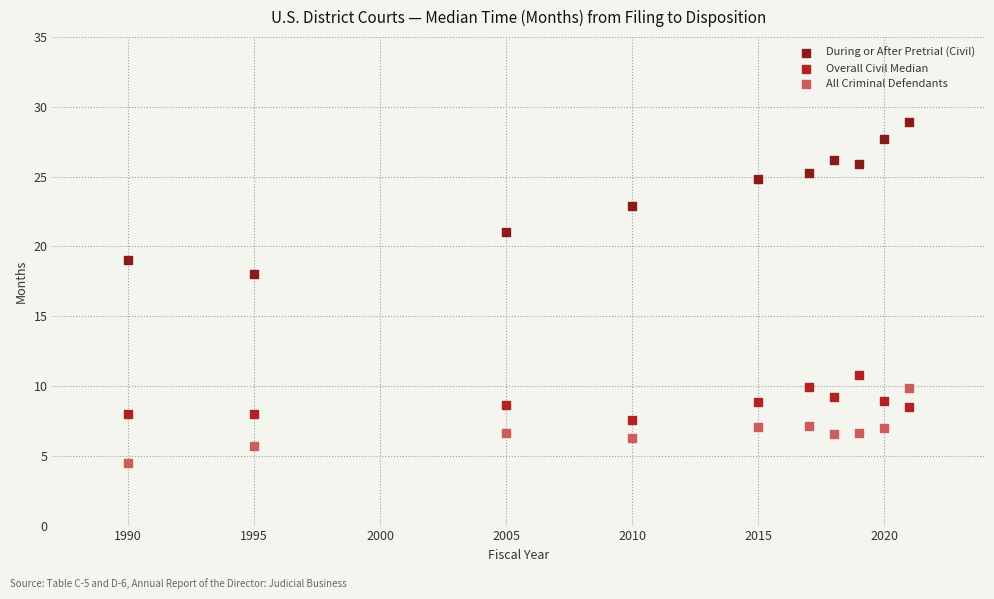

What is the X range (max minus min) for the scatter plot?

31.0